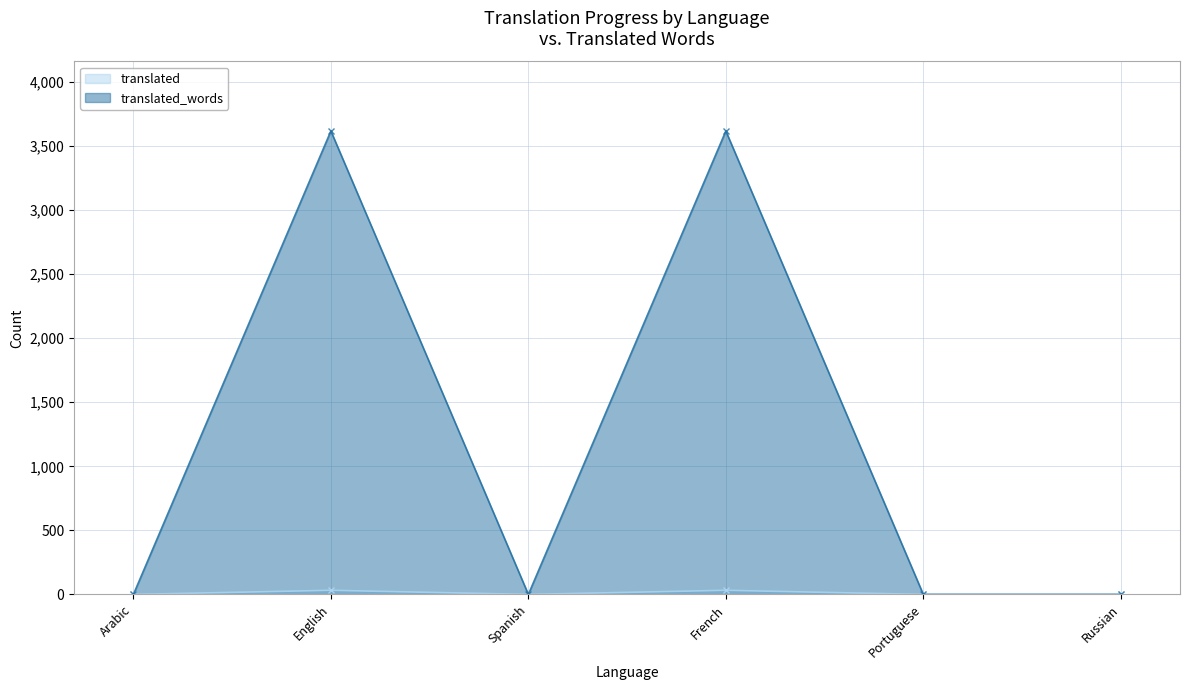

What is the difference between the translated_words values at English and Portuguese?

3618